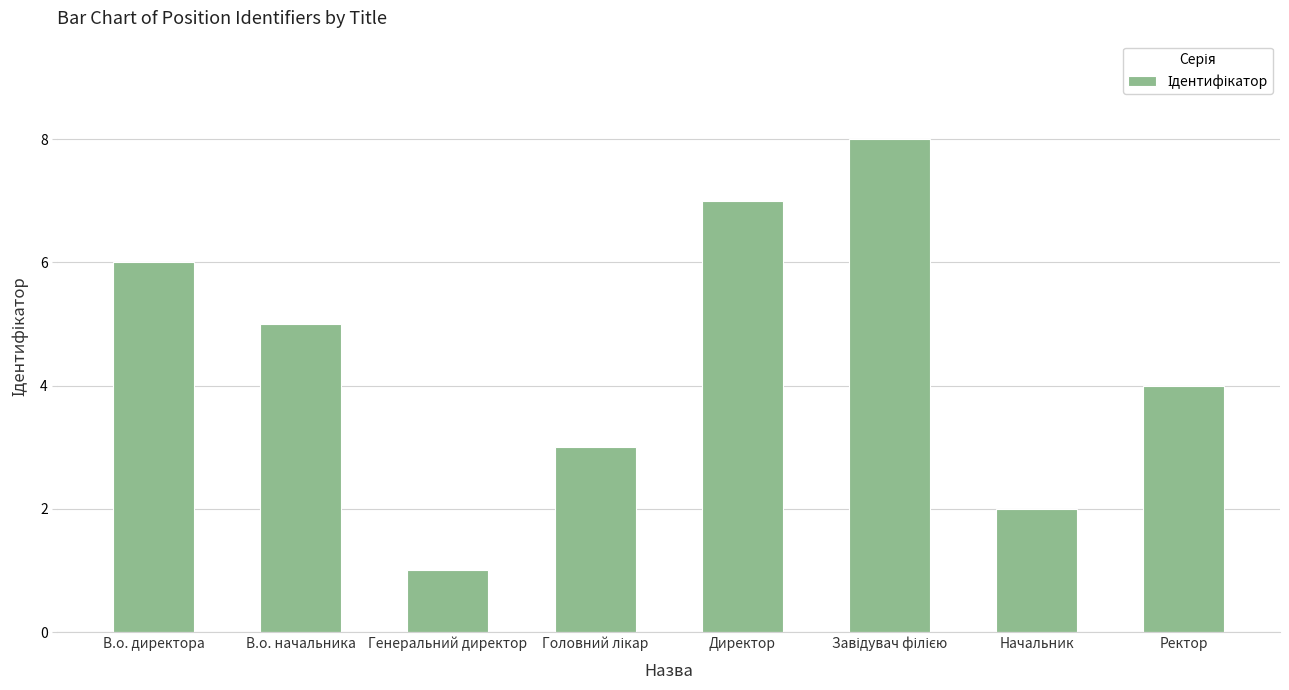

What is the value of the 4th bar from the left?

3